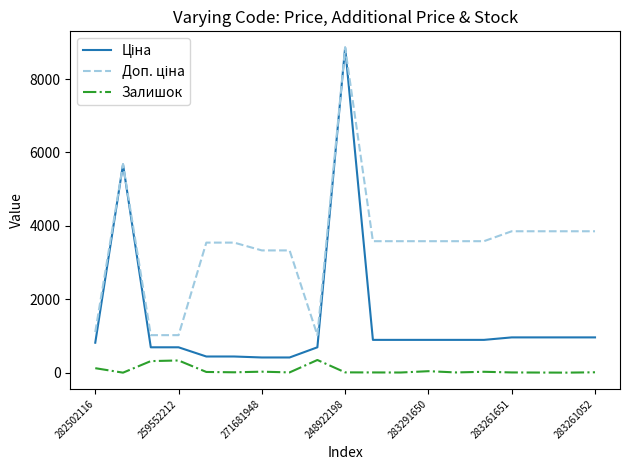

What is the maximum value shown in the chart?

8856.7